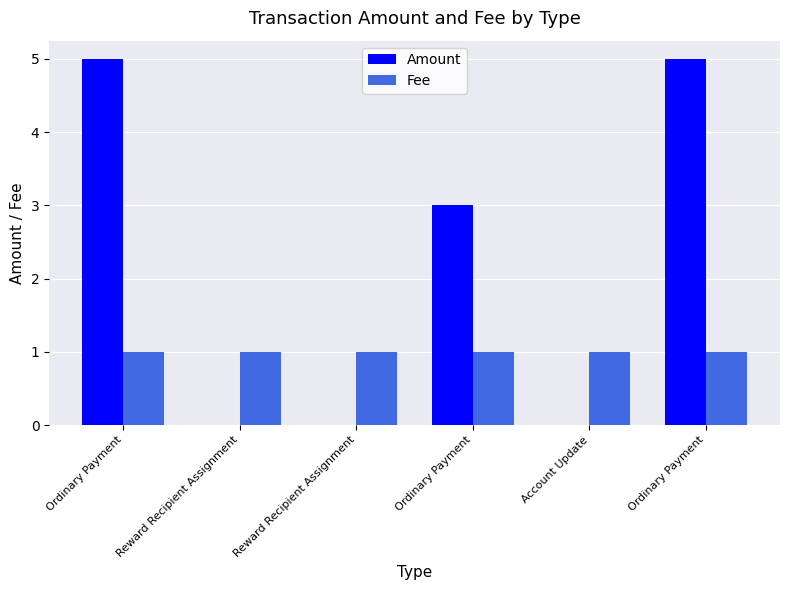

What are all the series names shown in the legend?

Amount, Fee